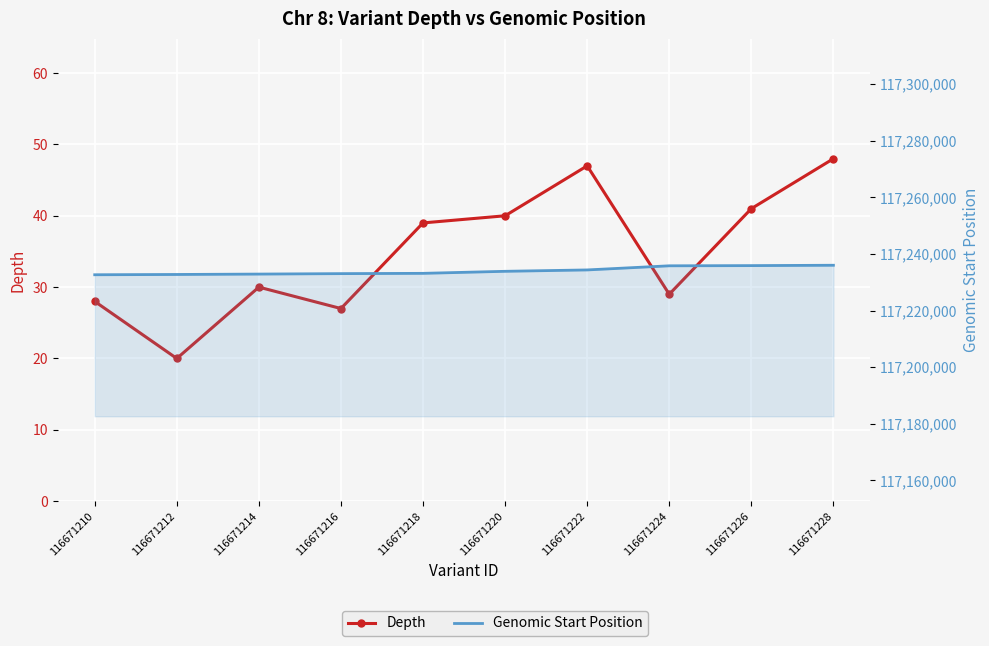

Between 116671214 and 116671224, which series saw the biggest shift?

Genomic Start Position